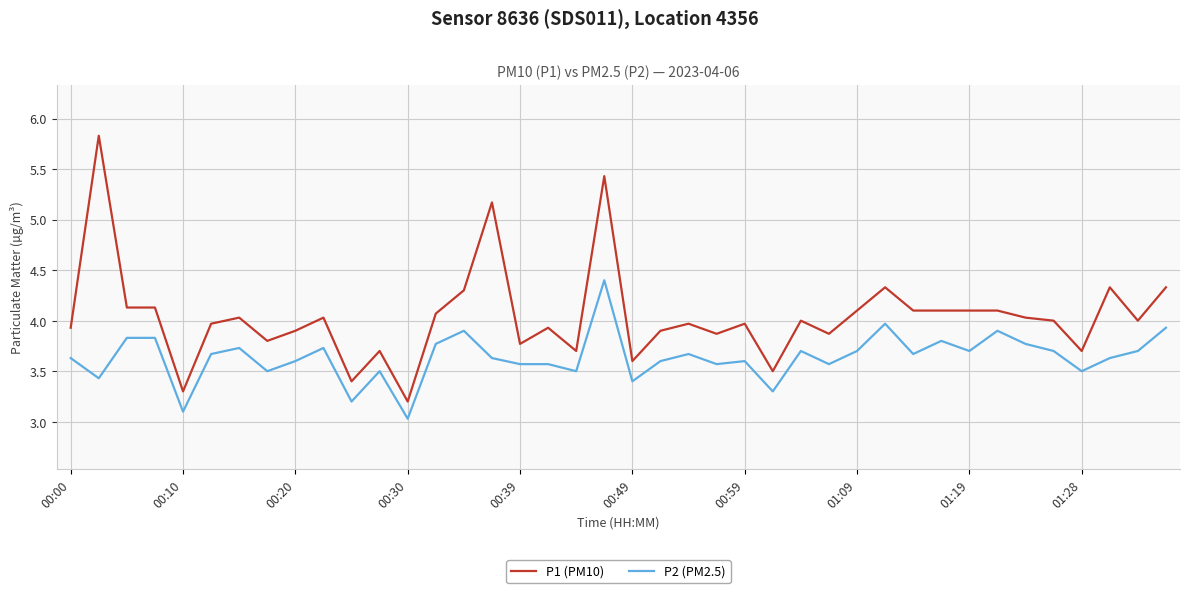

Which series has the largest range (max minus min)?

P1 (PM10)